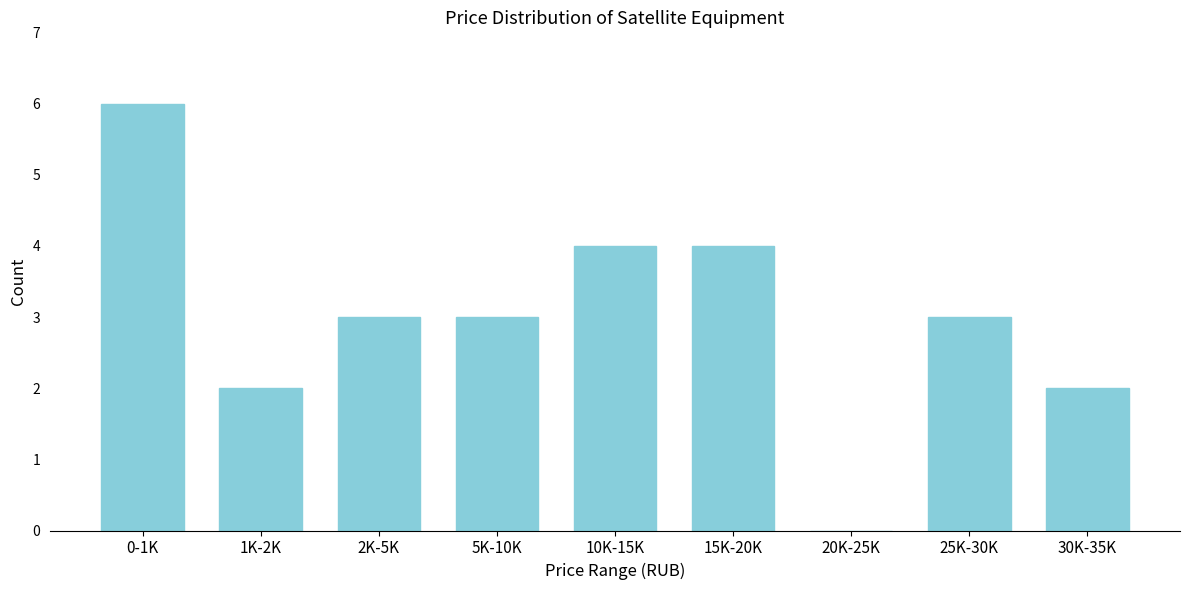

Reading left to right, extract all data points from this chart.

0-1K=6	1K-2K=2	2K-5K=3	5K-10K=3	10K-15K=4	15K-20K=4	20K-25K=0	25K-30K=3	30K-35K=2